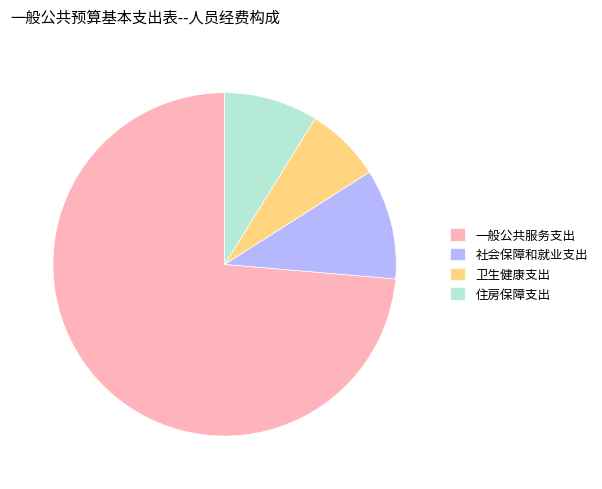

Count the number of slices in the pie.

4